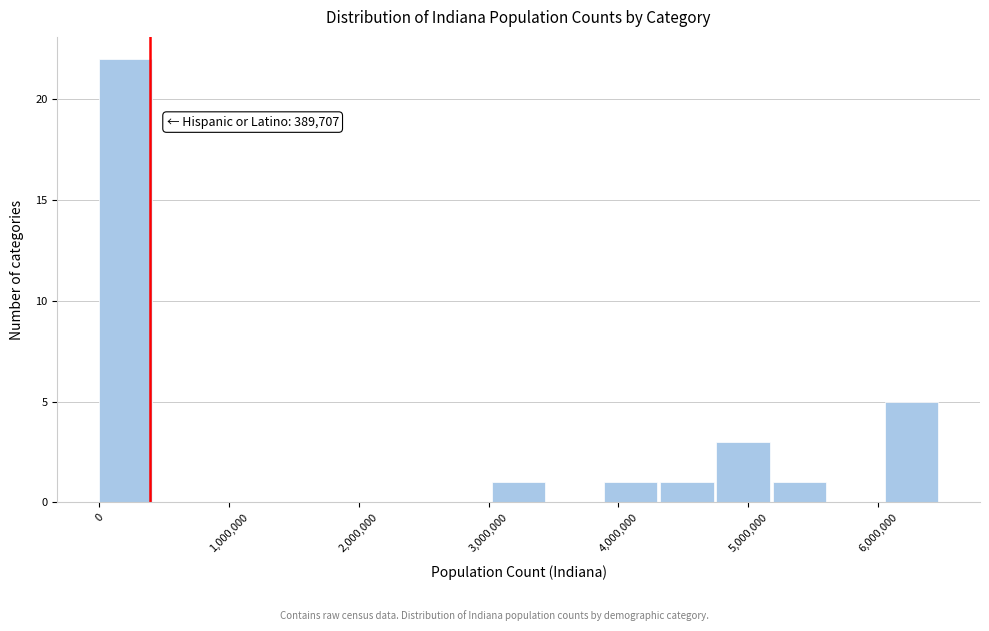

Over which range of the x-axis is the bar tallest?

0 to 400000